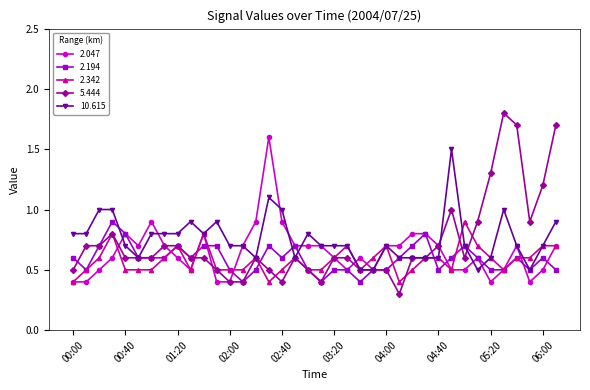

What is the minimum value for 2.047?

0.4